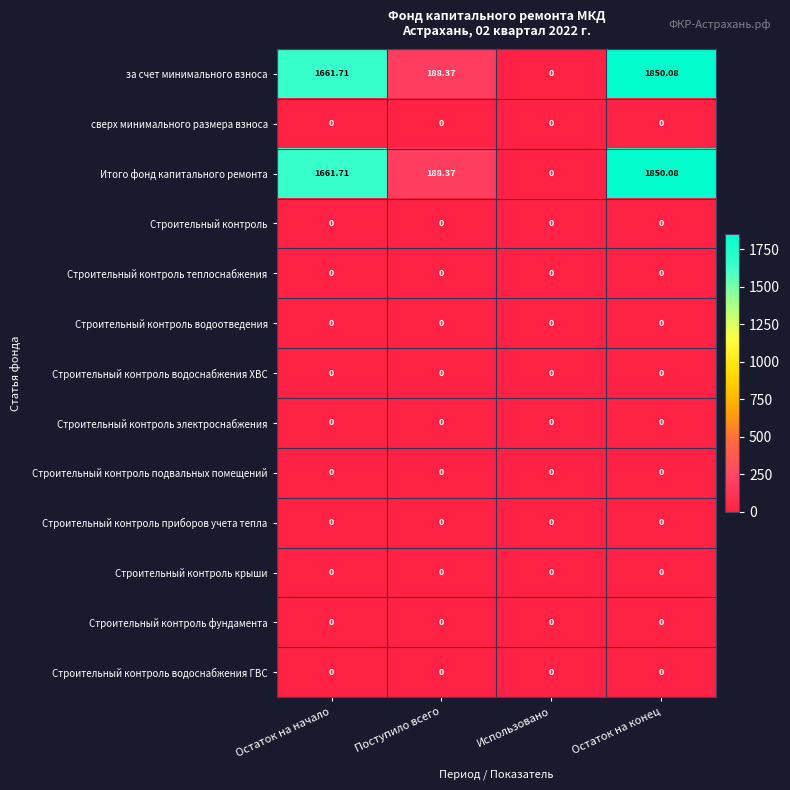

What is the total value across all series at Поступило всего?

376.7